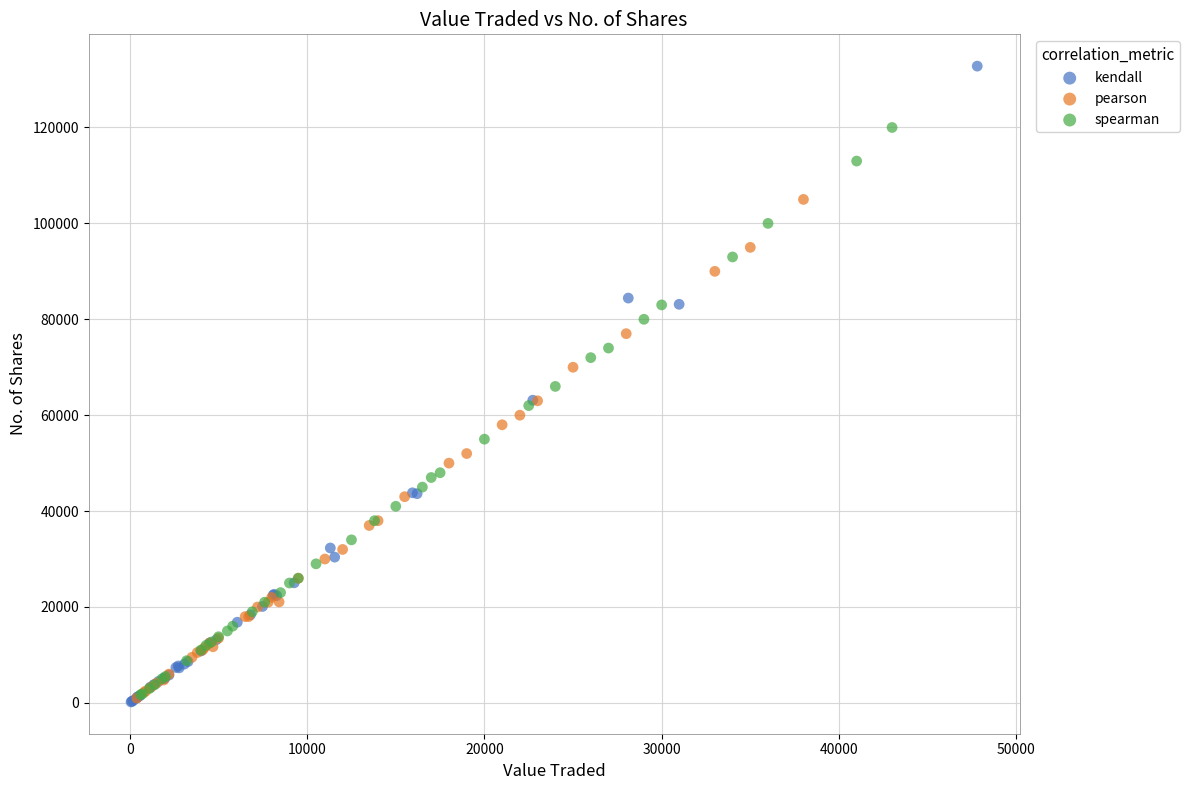

Which series reaches the maximum Y coordinate?

kendall